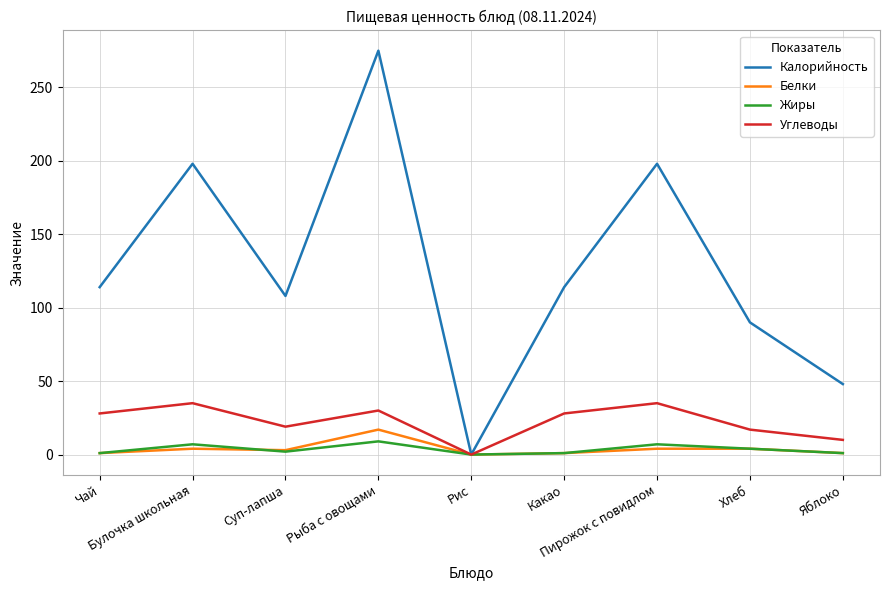

What is the difference between the second highest and second lowest values in the Жиры series?

6